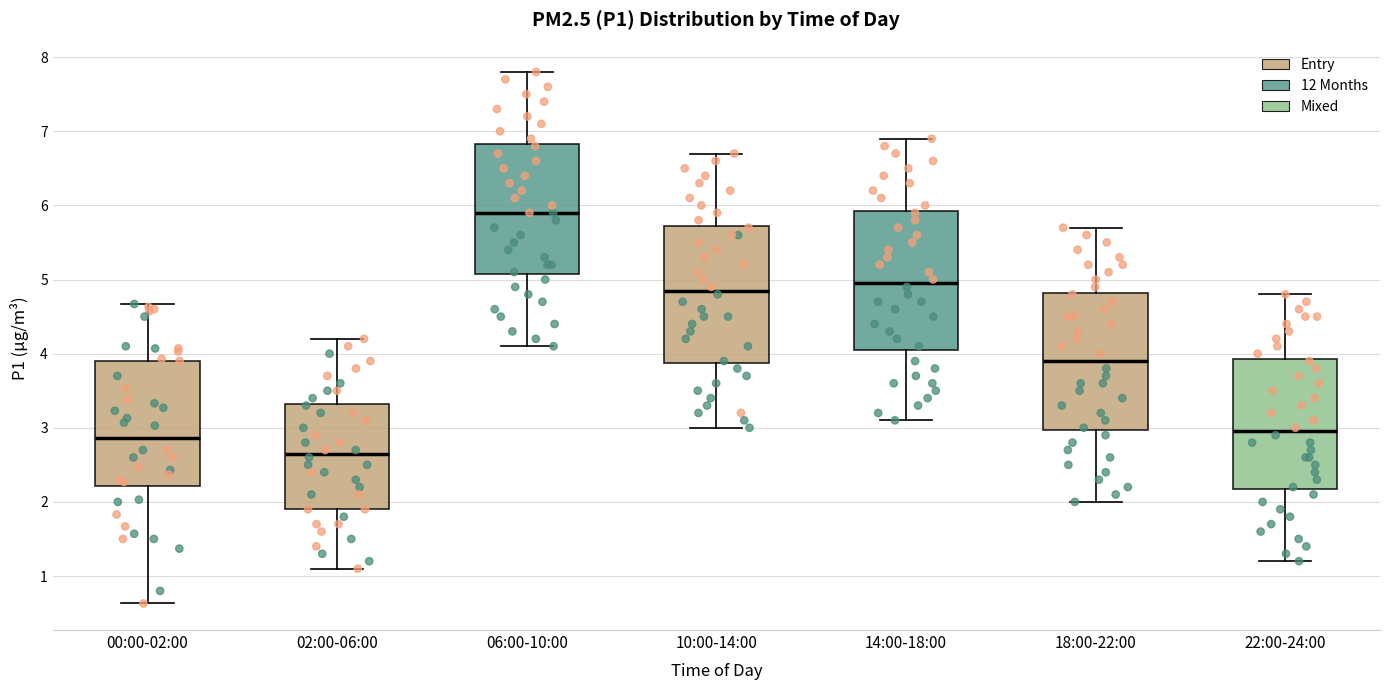

Reading left to right, transcribe this box plot: for each box, give where its median line is, the range the box spans, and where its two whiskers end, as read against the y-axis. The values are not printed on the chart, so give them approximately, as read against the axis.

00:00-02:00: median 2.9, box 2.2 to 3.9, whiskers 0.6 to 4.7
02:00-06:00: median 2.7, box 1.9 to 3.3, whiskers 1.1 to 4.2
06:00-10:00: median 5.9, box 5.1 to 6.8, whiskers 4.1 to 7.8
10:00-14:00: median 4.9, box 3.9 to 5.7, whiskers 3.0 to 6.7
14:00-18:00: median 5.0, box 4.1 to 5.9, whiskers 3.1 to 6.9
18:00-22:00: median 3.9, box 3.0 to 4.8, whiskers 2.0 to 5.7
22:00-24:00: median 3.0, box 2.2 to 3.9, whiskers 1.2 to 4.8